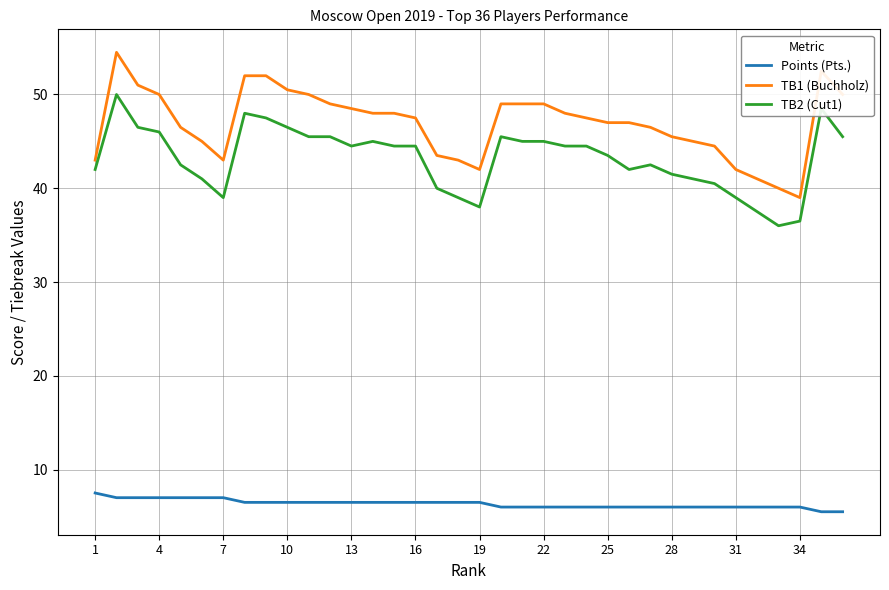

What is the minimum value shown in the chart?

5.5